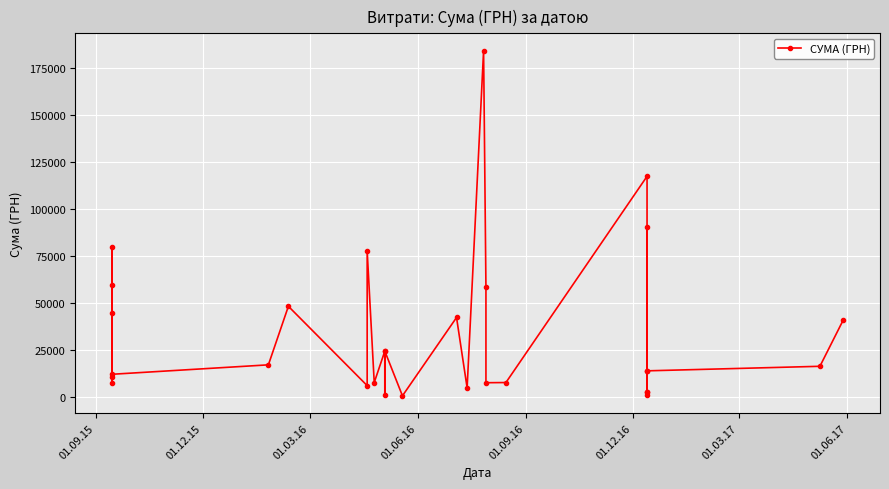

What is the sum of all values?

1023988.2